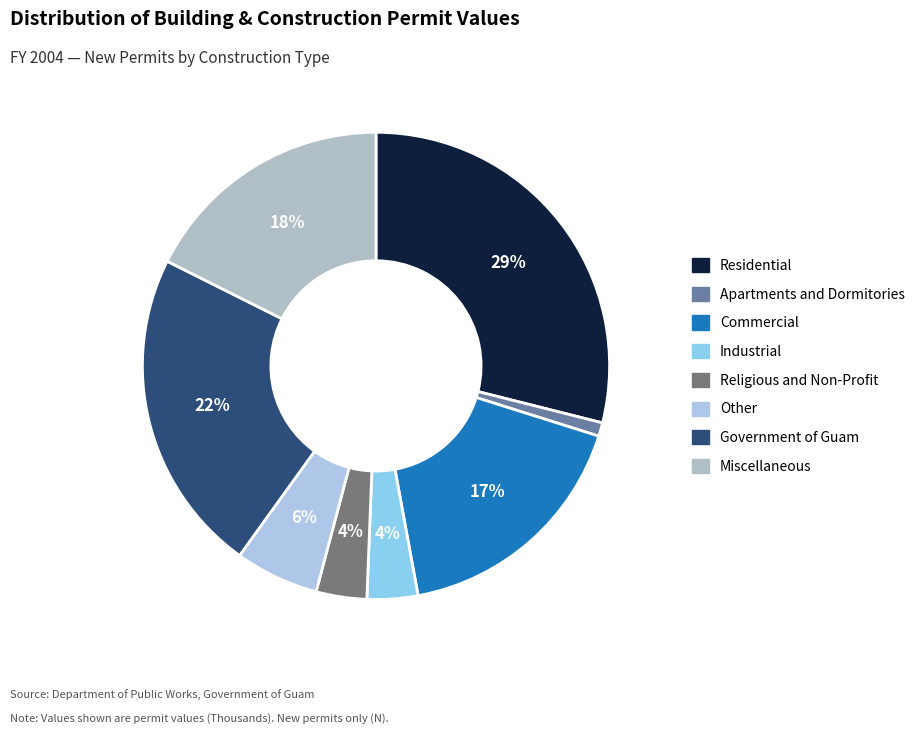

Which has a higher value, Miscellaneous or Residential?

Residential